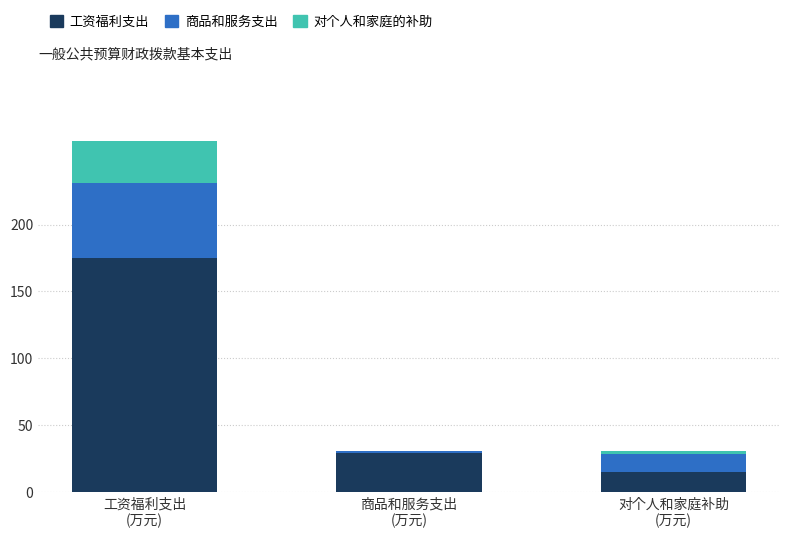

What is the sum of all 工资福利支出 values?

219.8